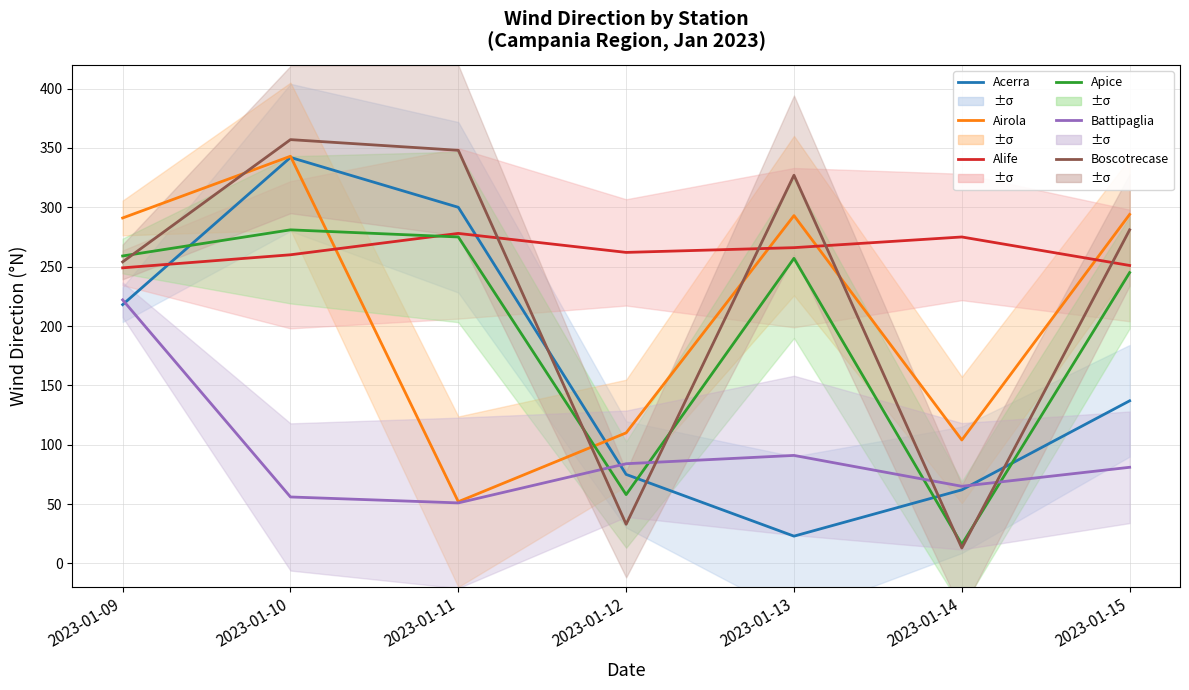

What is the value of the Alife point at the 4th from the left?

262